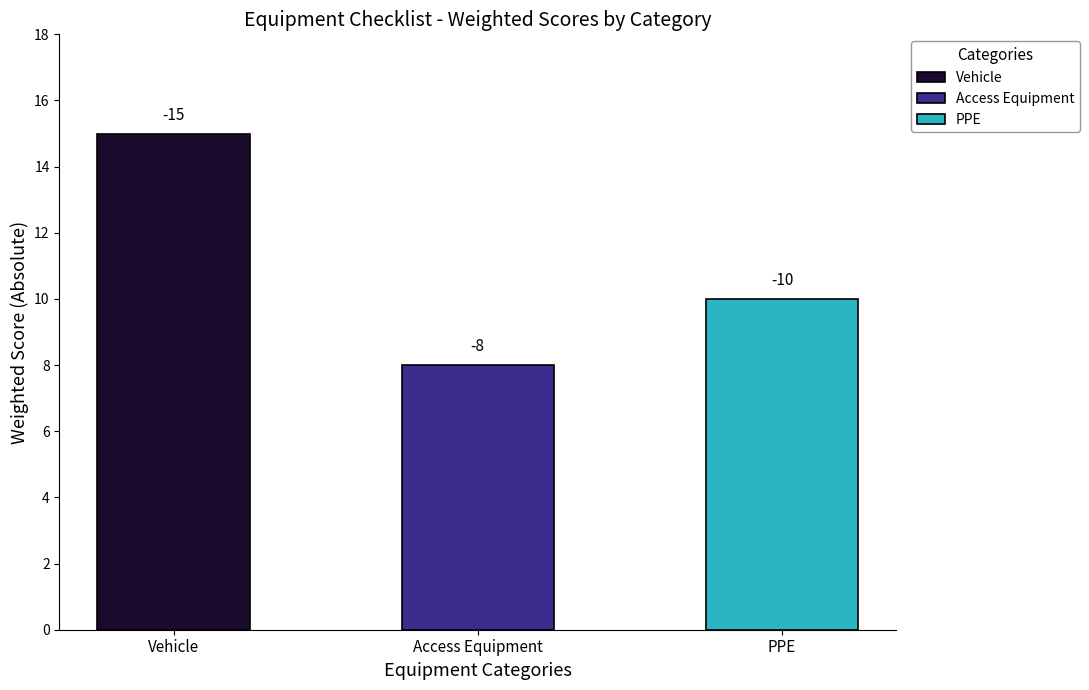

What is the greatest value displayed?

-8